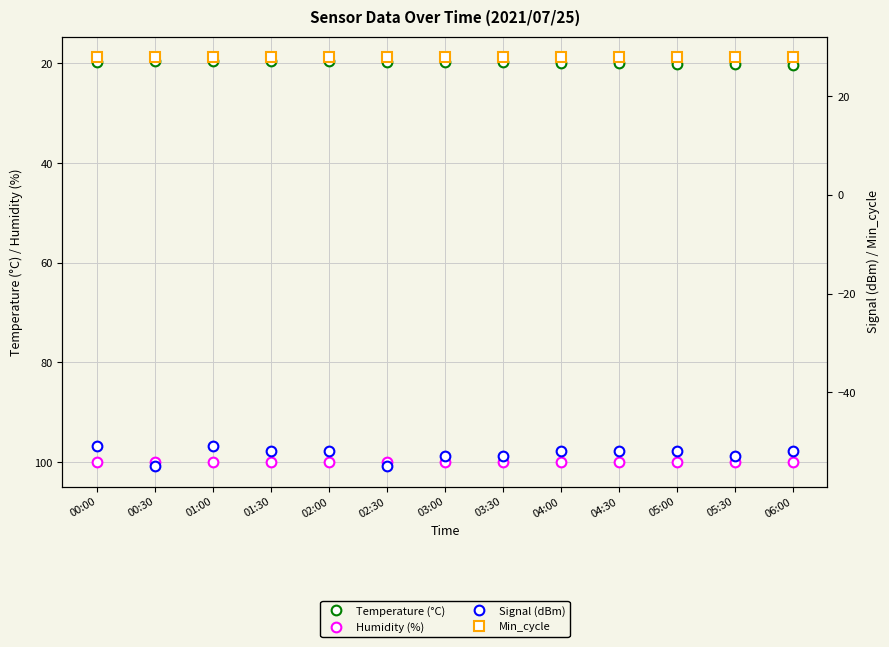

True or false: Humidity (%) and Temperature (°C) intersect in this chart.

False